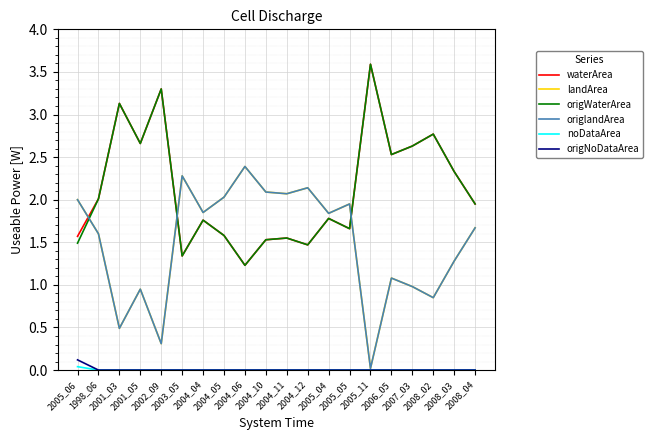

True or false: waterArea and noDataArea cross at least once.

False